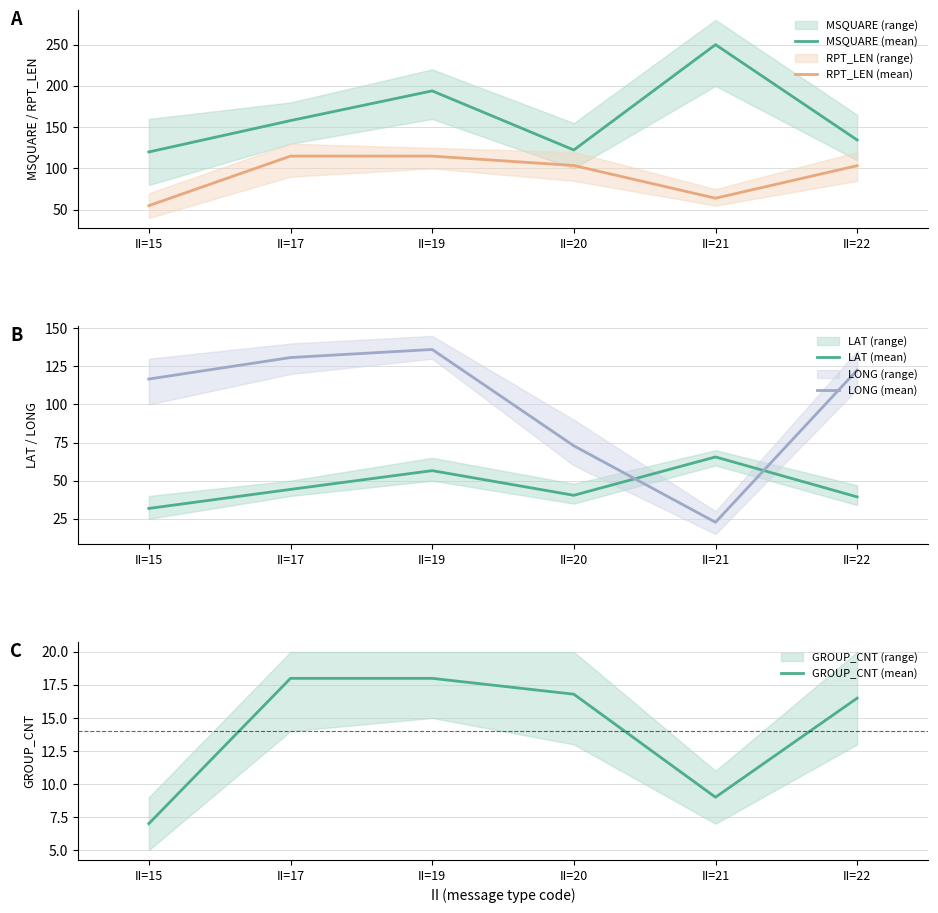

What is the total value across all series at II=22?

416.3